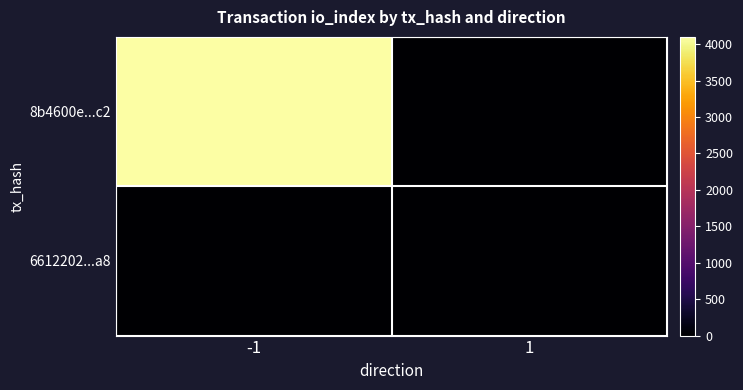

At how many categories does at least one series exceed 322?

1